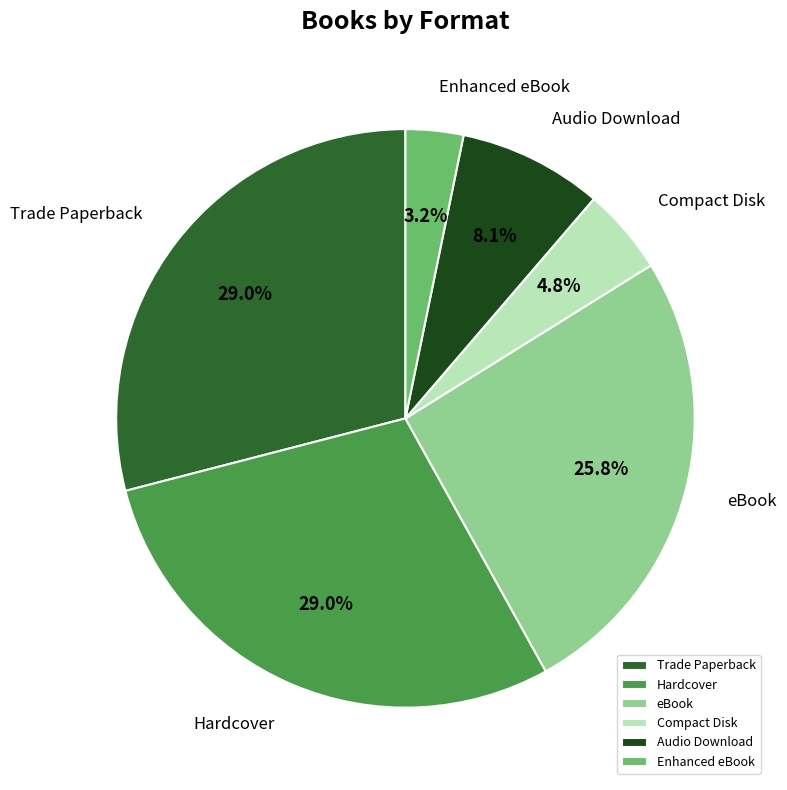

To the nearest percent, what portion does Enhanced eBook represent?

3%